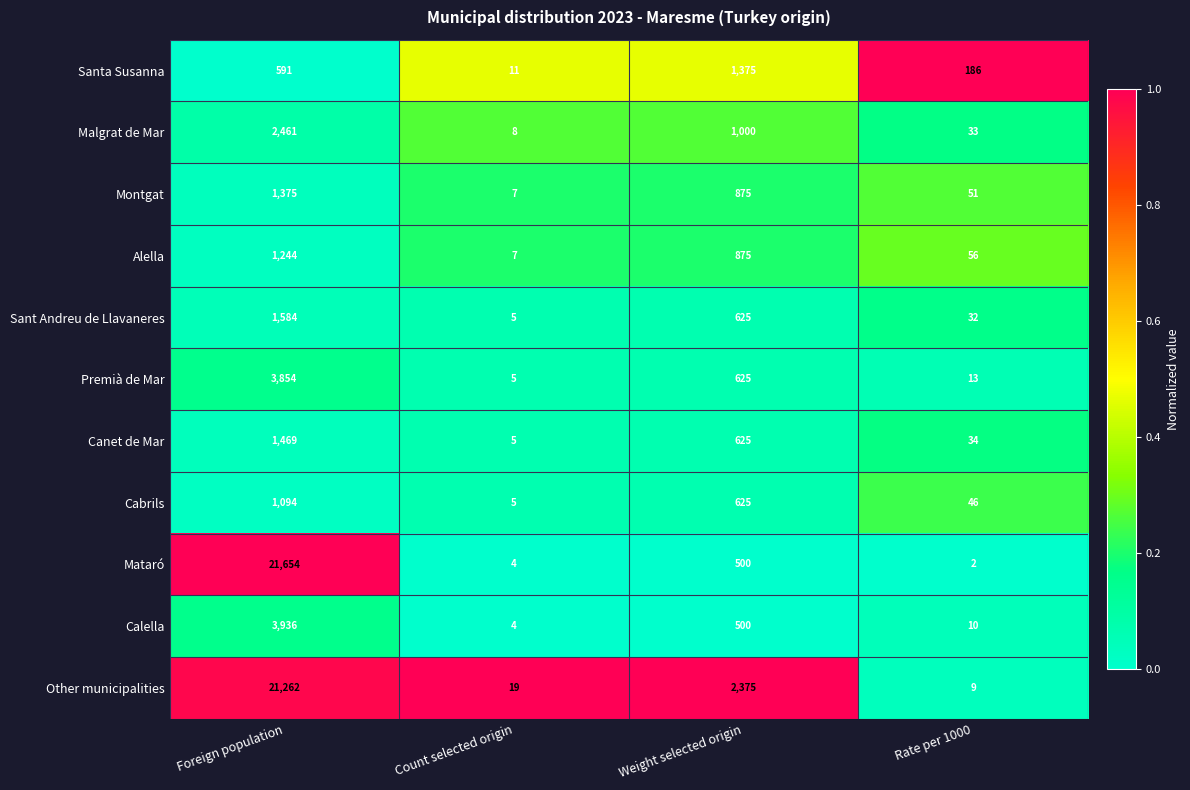

Which series has the largest range (max minus min)?

Mataró